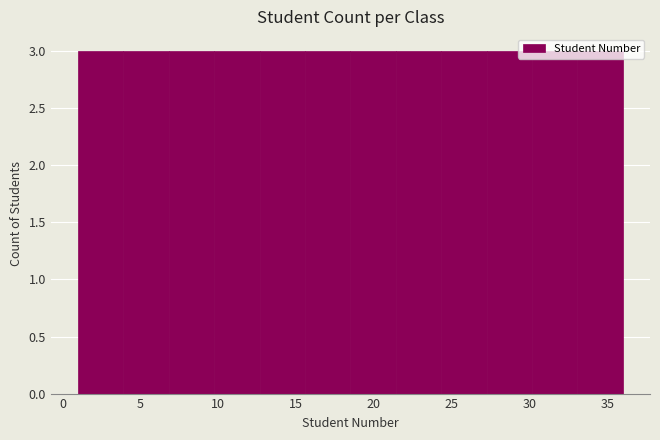

How tall is the bar that spans 12.5 to 15.5 on the x-axis? Neither the bar edges nor the heights are printed on the chart, so give them approximately, as read against the axes.

3